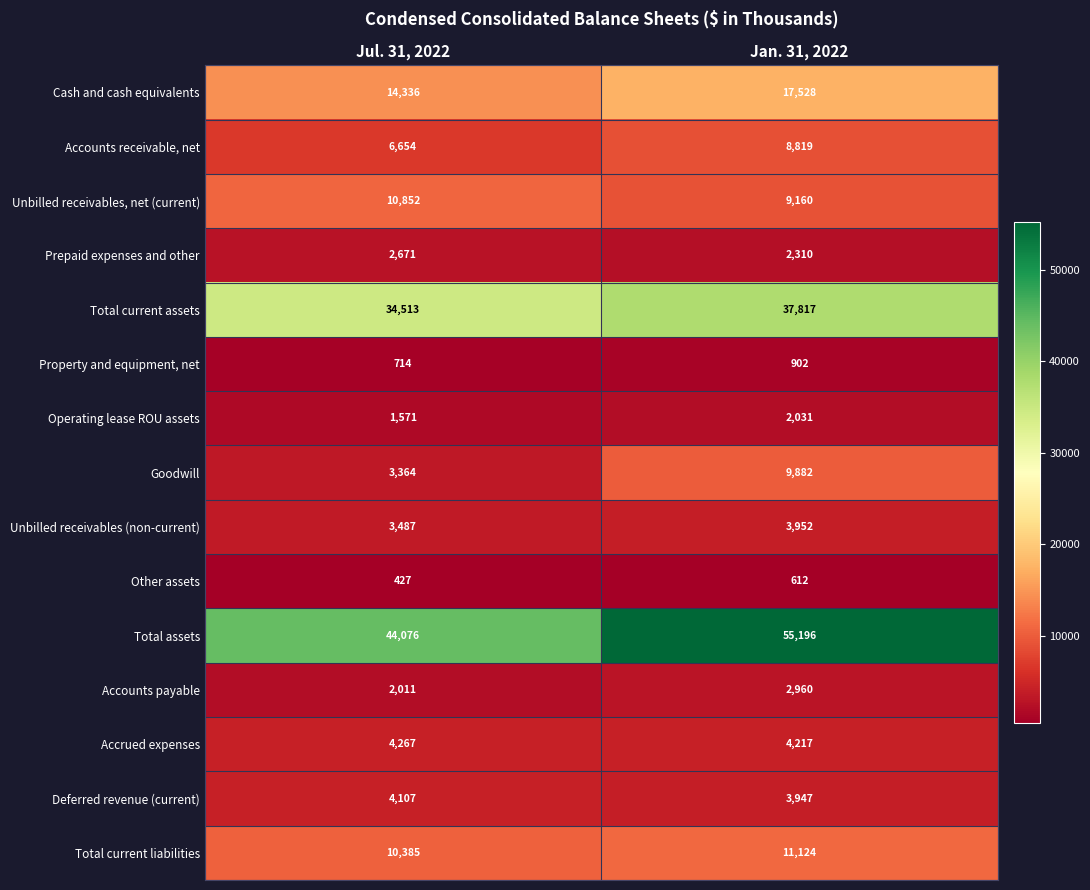

What is the total value across all series at Jan. 31, 2022?

170457